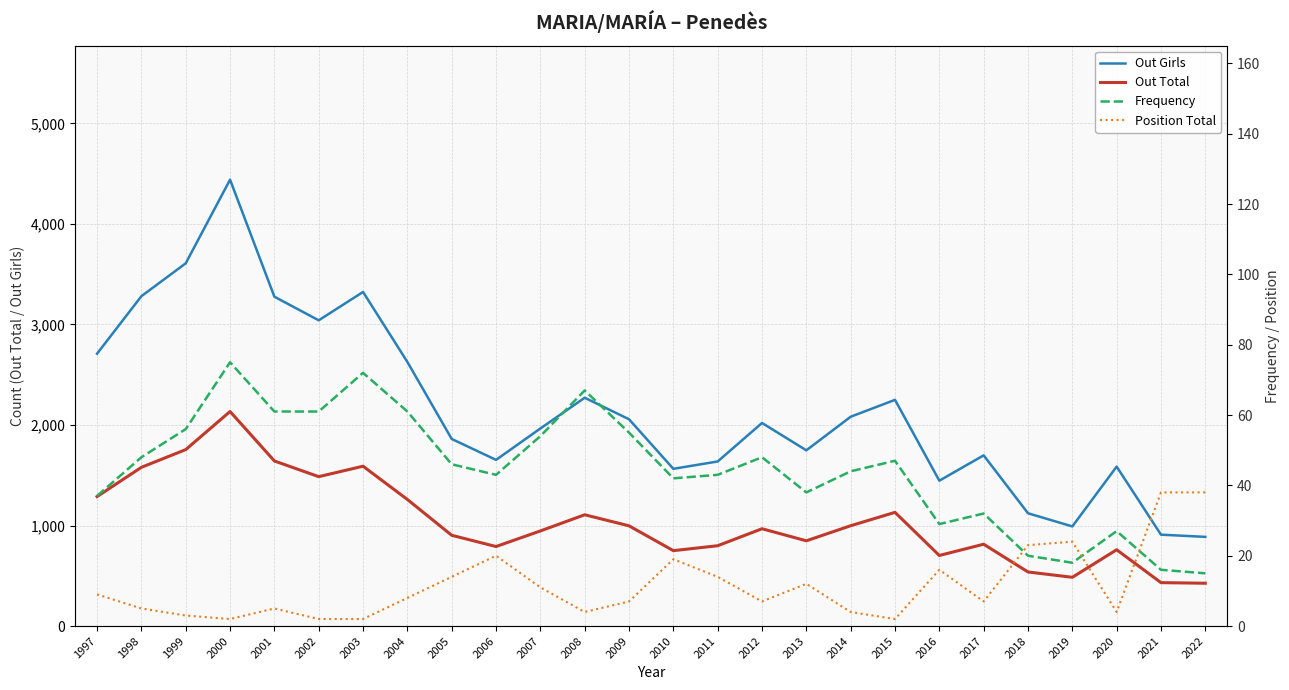

Which label corresponds to the smallest value in the chart?

2000